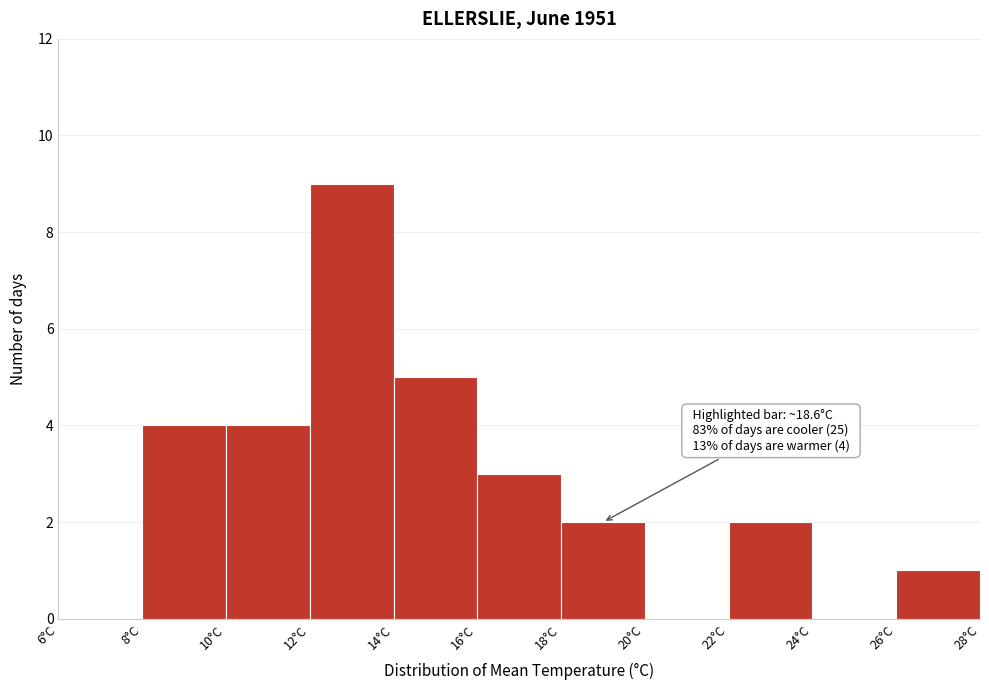

Which range on the x-axis has the tallest bar?

12 to 14